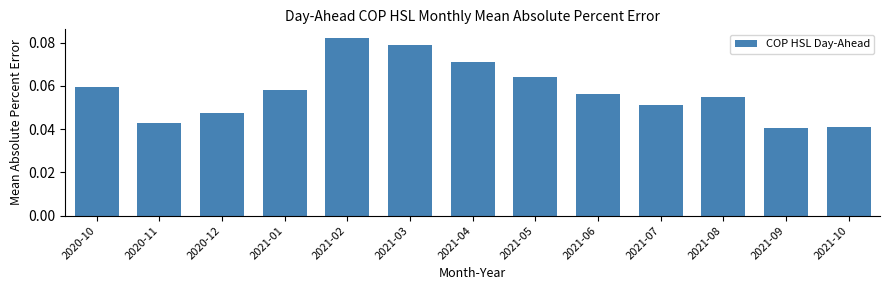

Which category has the highest value across all series?

2021-02